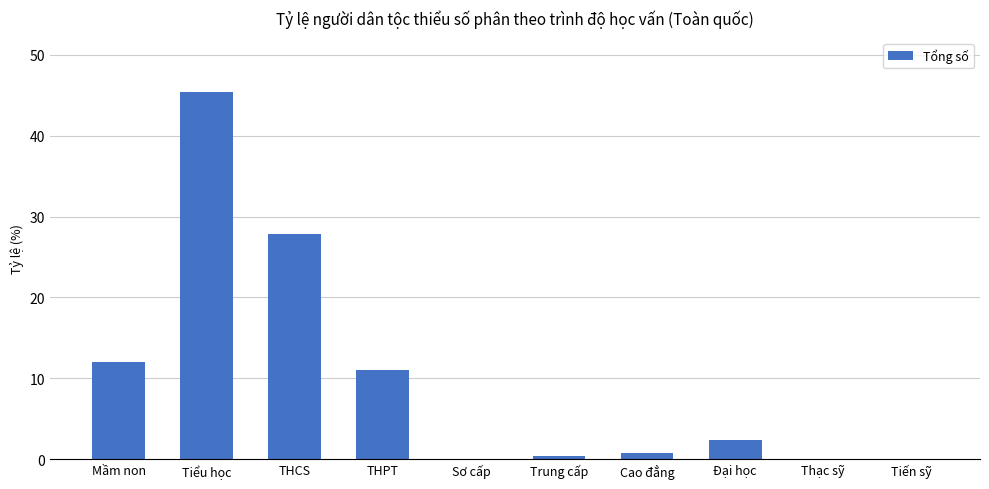

What is the greatest value displayed?

45.4